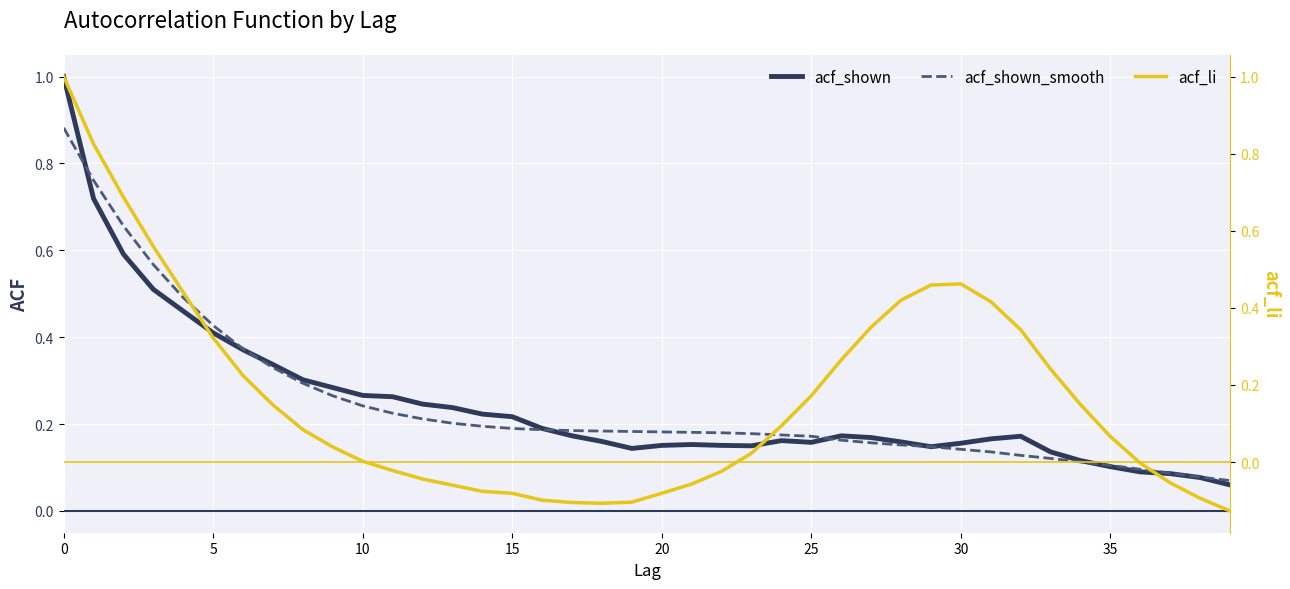

True or false: acf_shown has a value of 0.3 at 10.

False